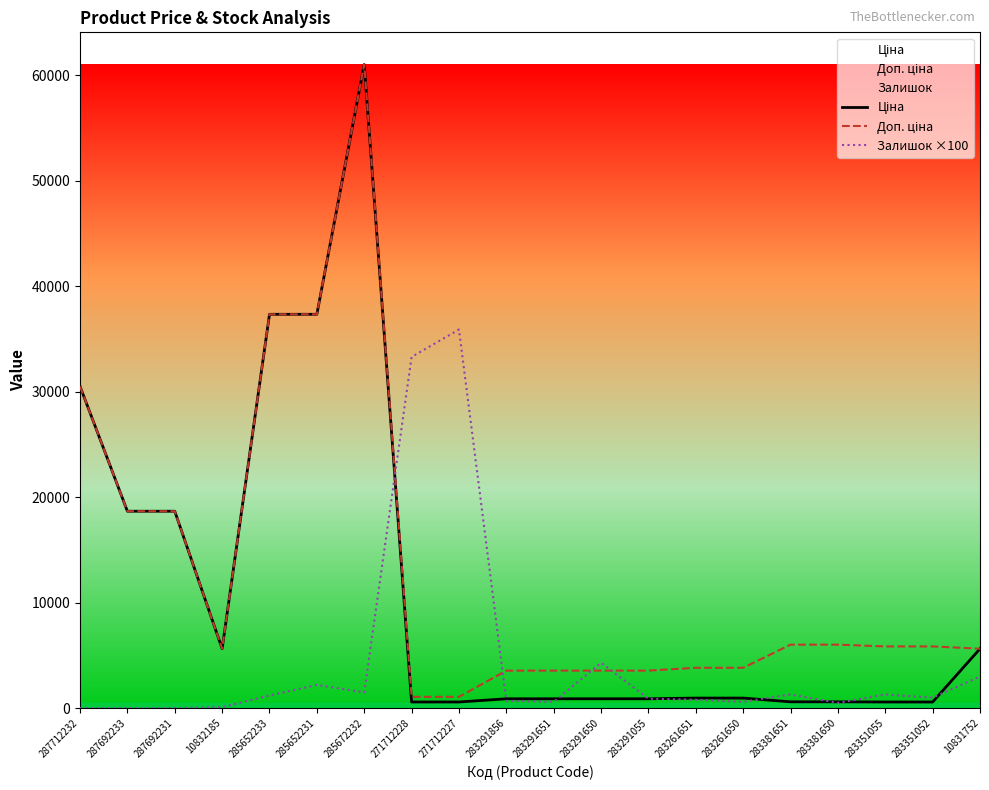

What are all the series names shown in the legend?

Ціна, Доп. ціна, Залишок ×100